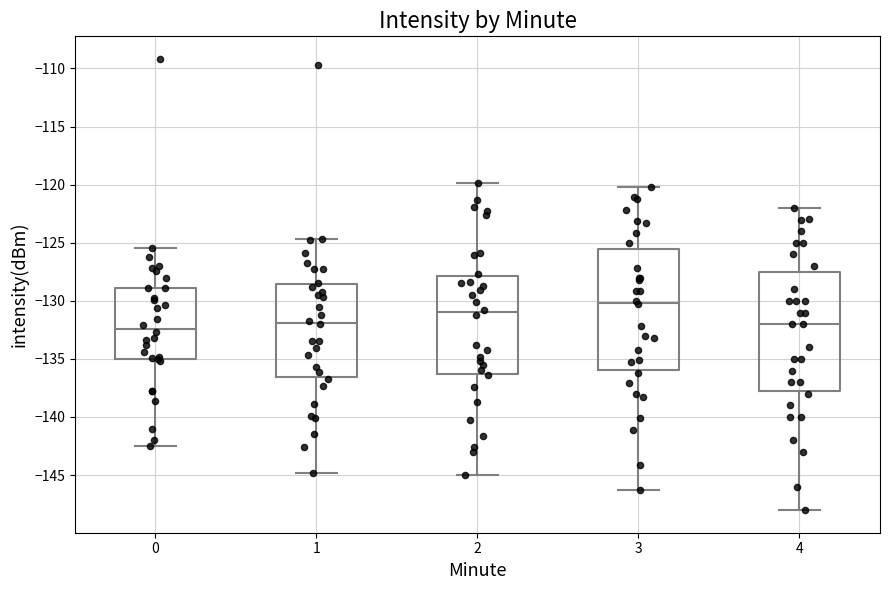

Reading left to right, read every box against the y-axis: the position of its median line, the range the box covers, and the ends of its whiskers. The values are not printed on the chart, so give them approximately, as read against the axis.

0: median -132.5, box -135.0 to -129.0, whiskers -142.5 to -125.5
1: median -132.0, box -136.5 to -128.5, whiskers -145.0 to -124.5
2: median -131.0, box -136.5 to -128.0, whiskers -145.0 to -120.0
3: median -130.0, box -136.0 to -125.5, whiskers -146.5 to -120.0
4: median -132.0, box -138.0 to -127.5, whiskers -148.0 to -122.0